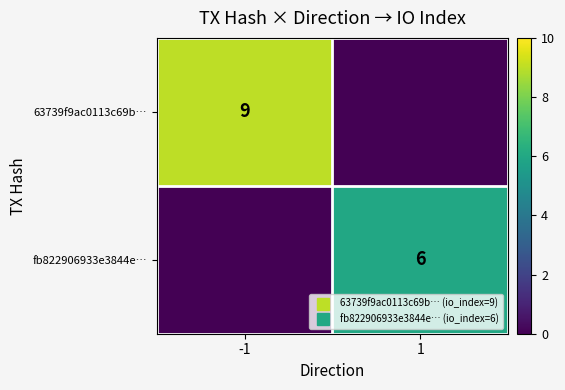

True or false: fb822906933e3844e… has a value of 0 at -1.

True